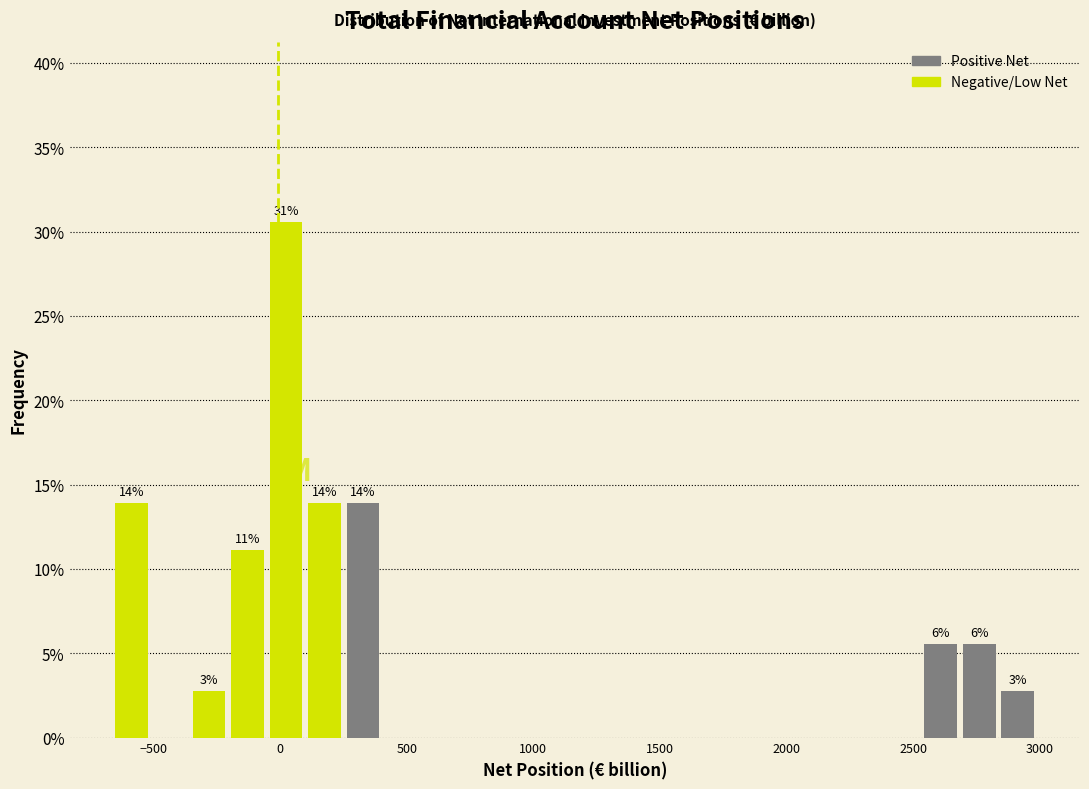

Around what value on the x-axis is the tallest bar? Give the approximate position of its centre, as read against the axis.

0